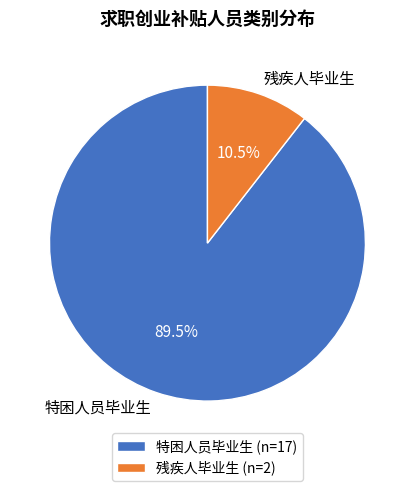

Count the number of slices in the pie.

2